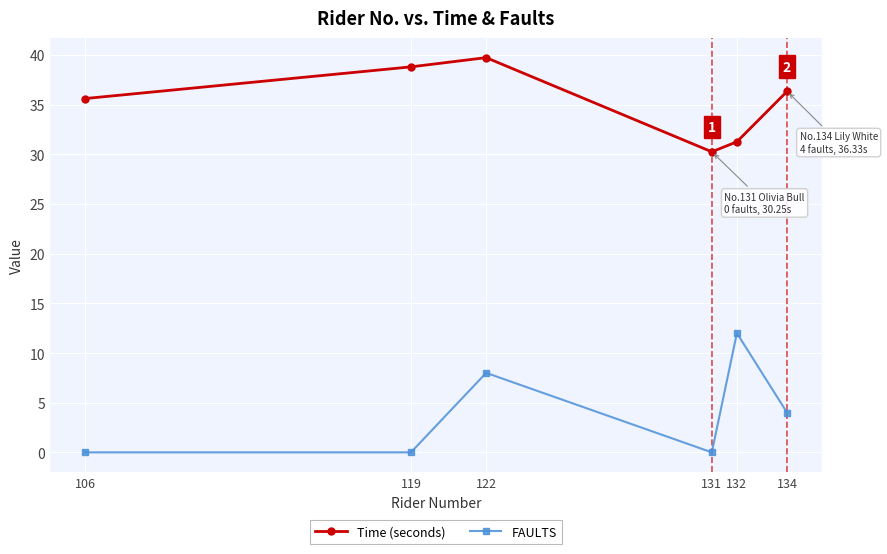

True or false: Time (seconds) and FAULTS cross at least once.

False